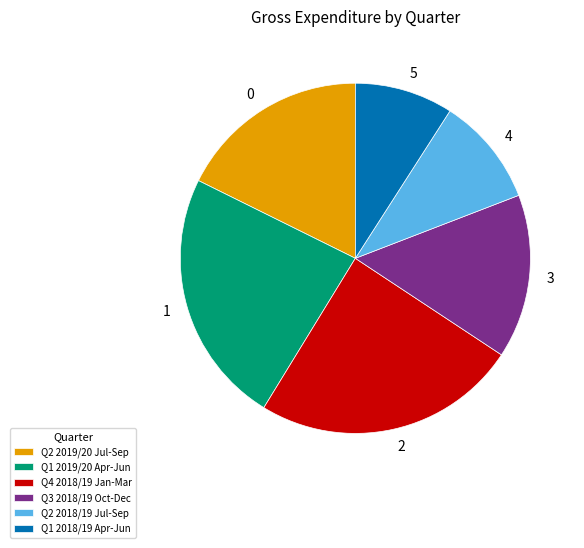

Is it true that Q2 2019/20 Jul-Sep is 18% of the pie?

True